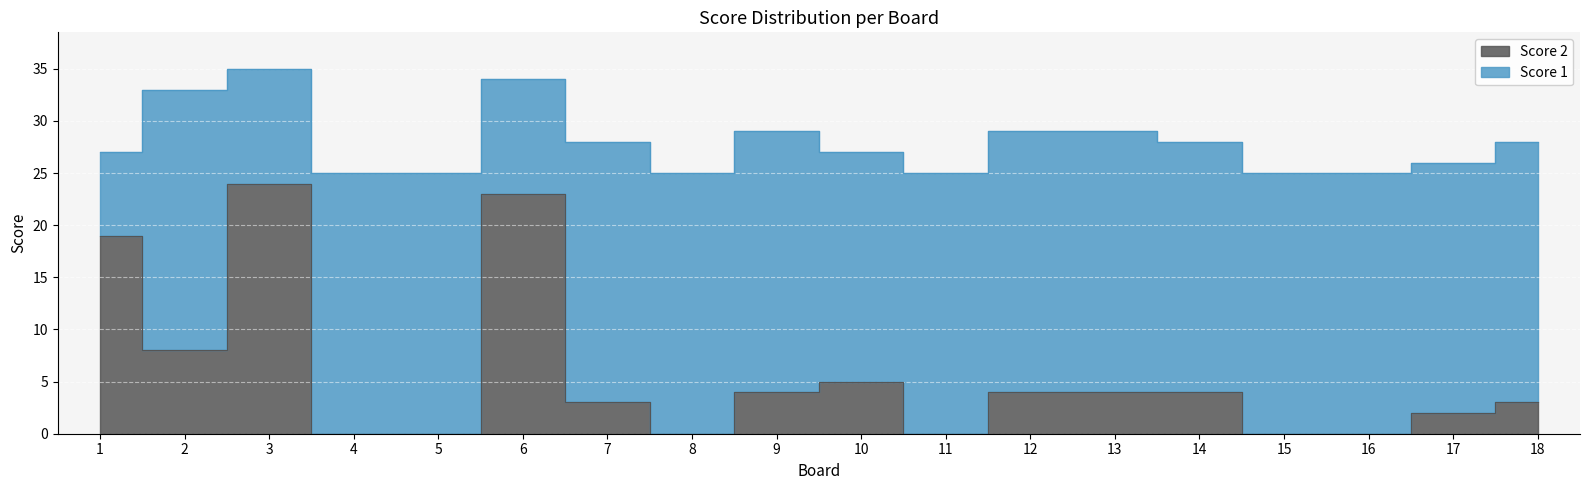

Reading right to left, transcribe all the data shown in this chart.

3	2	0	0	4	4	4	0	5	4	0	3	23	0	0	24	8	19